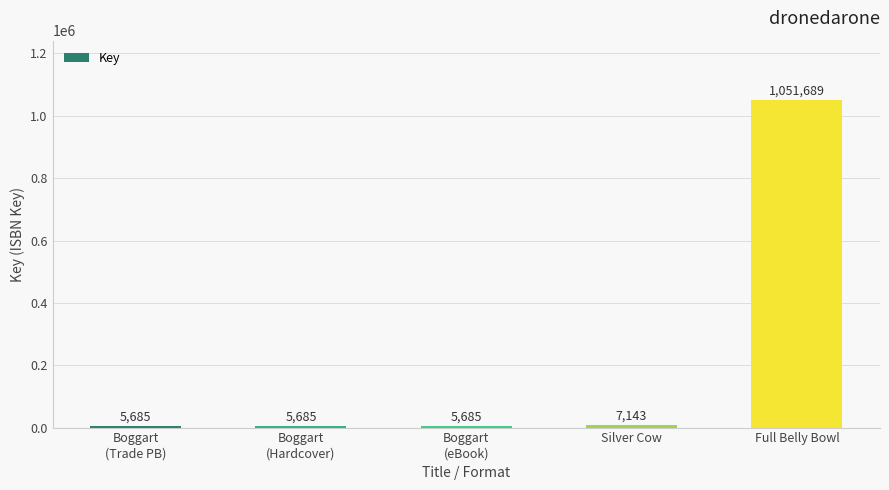

What is the sum of the values at Boggart
(eBook) and Boggart
(Hardcover)?

11370